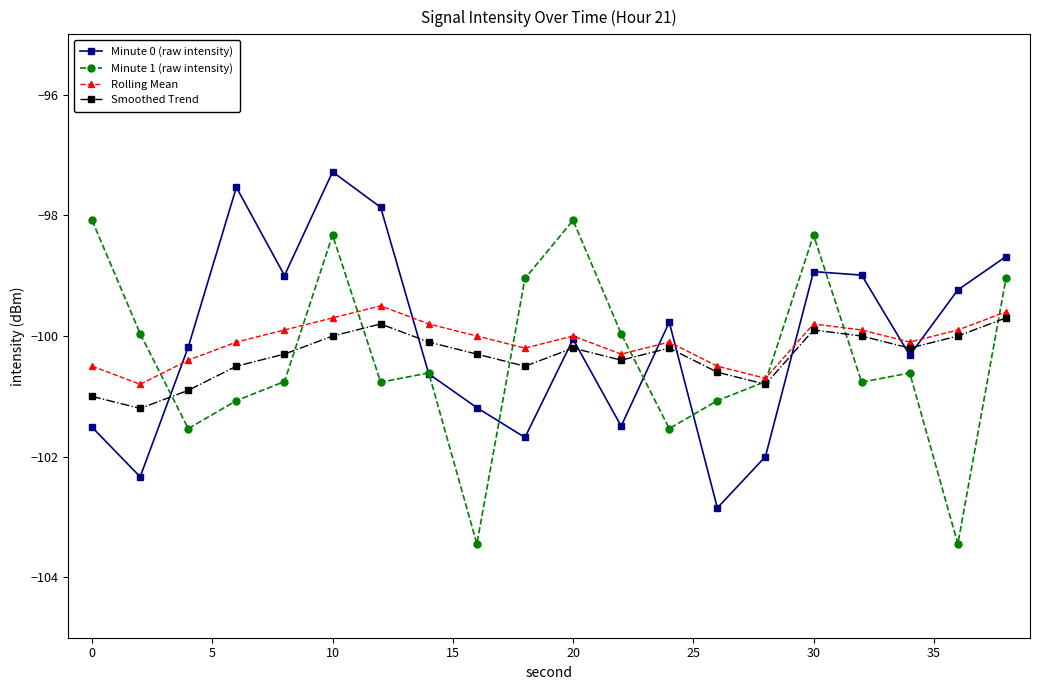

What is the difference between the second highest and second lowest values in the Minute 0 (raw intensity) series?

4.8